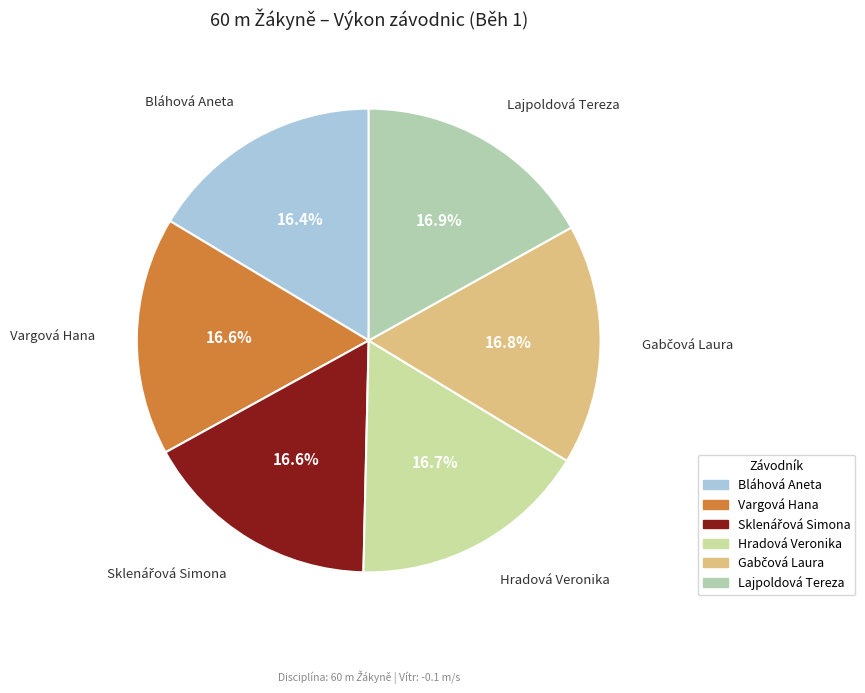

What is the total percentage of Vargová Hana and Bláhová Aneta?

33.0%